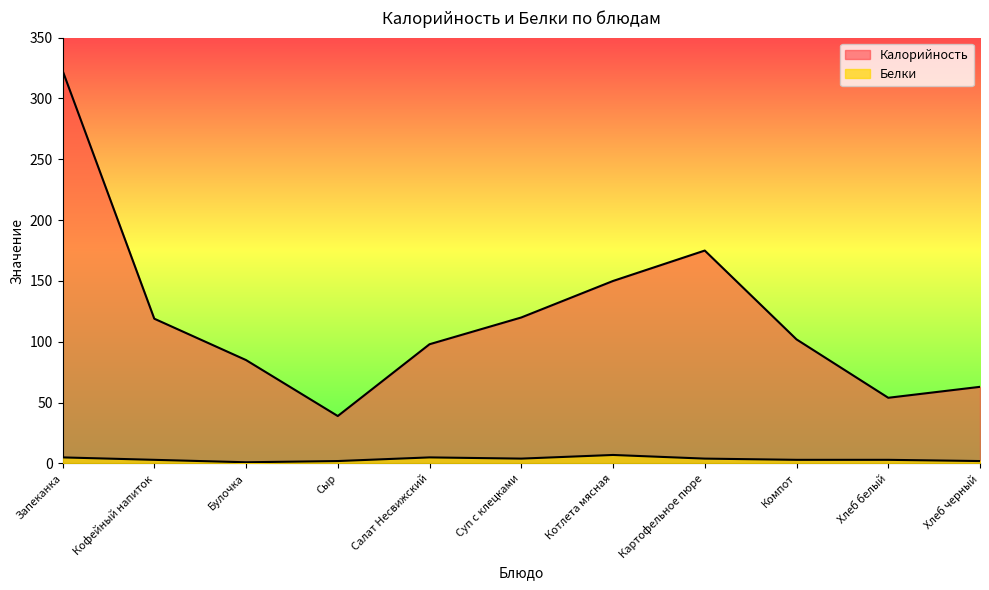

The value of Калорийность at Булочка is 29. True or false?

False